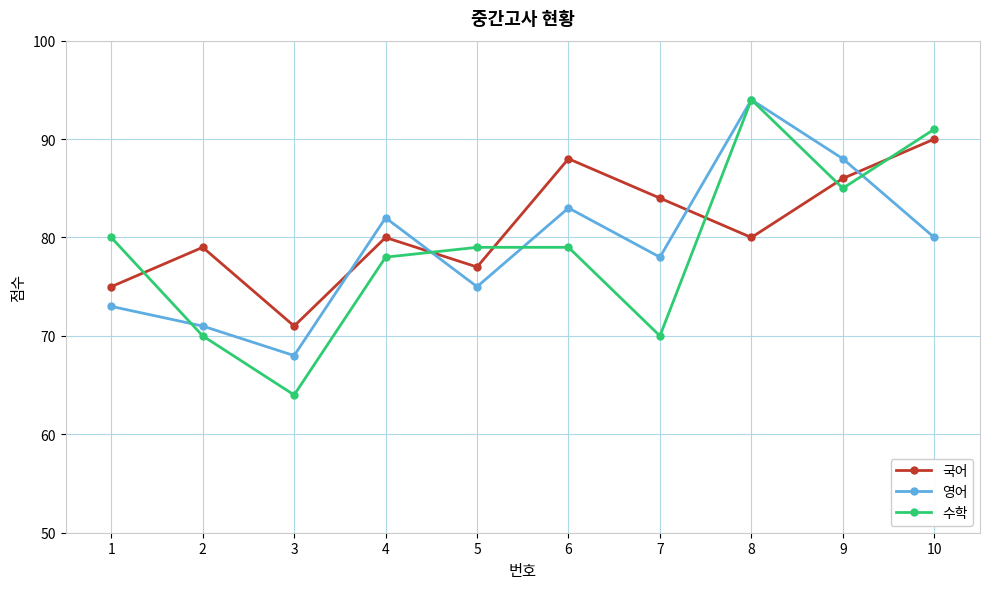

Count the number of data series in this chart.

3